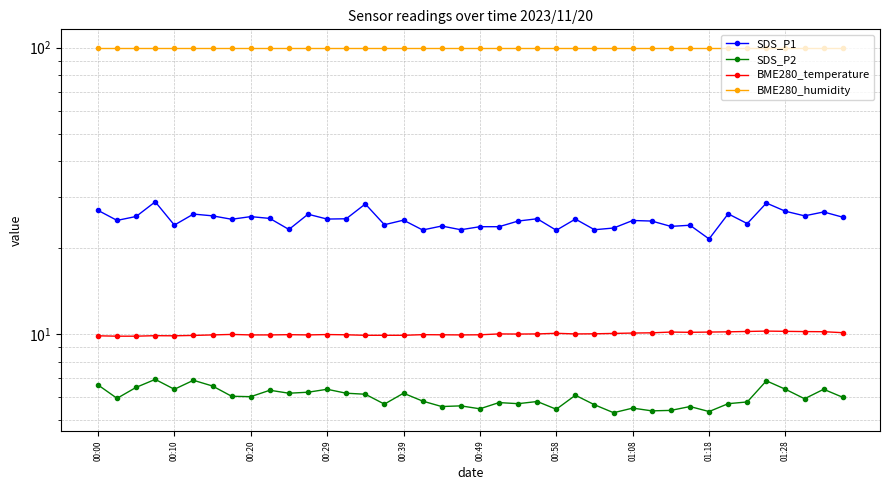

The value of SDS_P1 at 00:10 is 24.9. True or false?

True